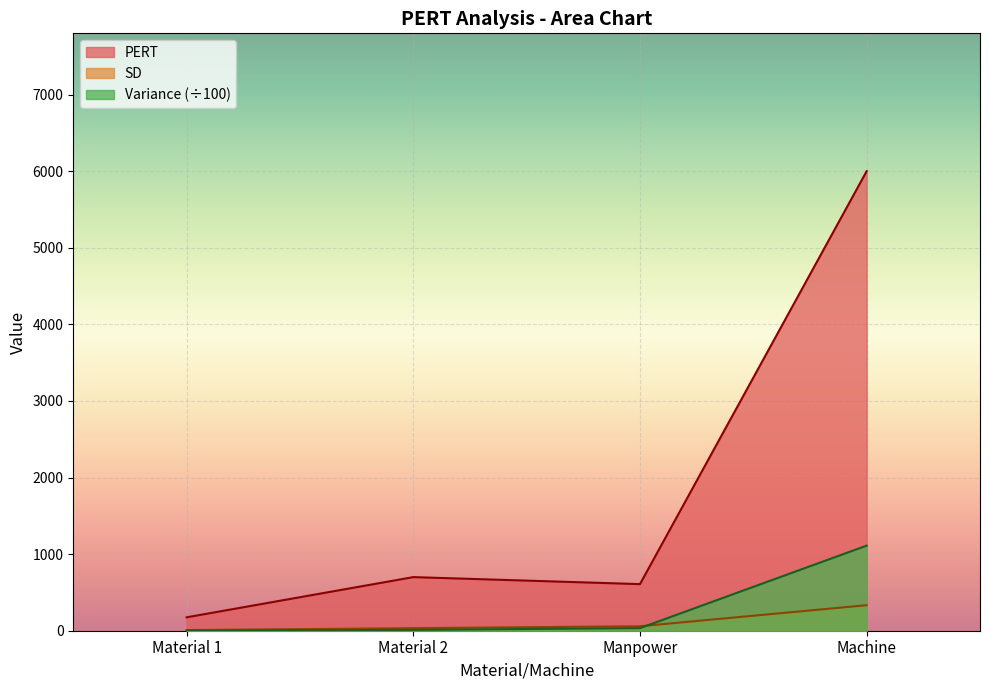

What is the sum of all SD values?

433.3